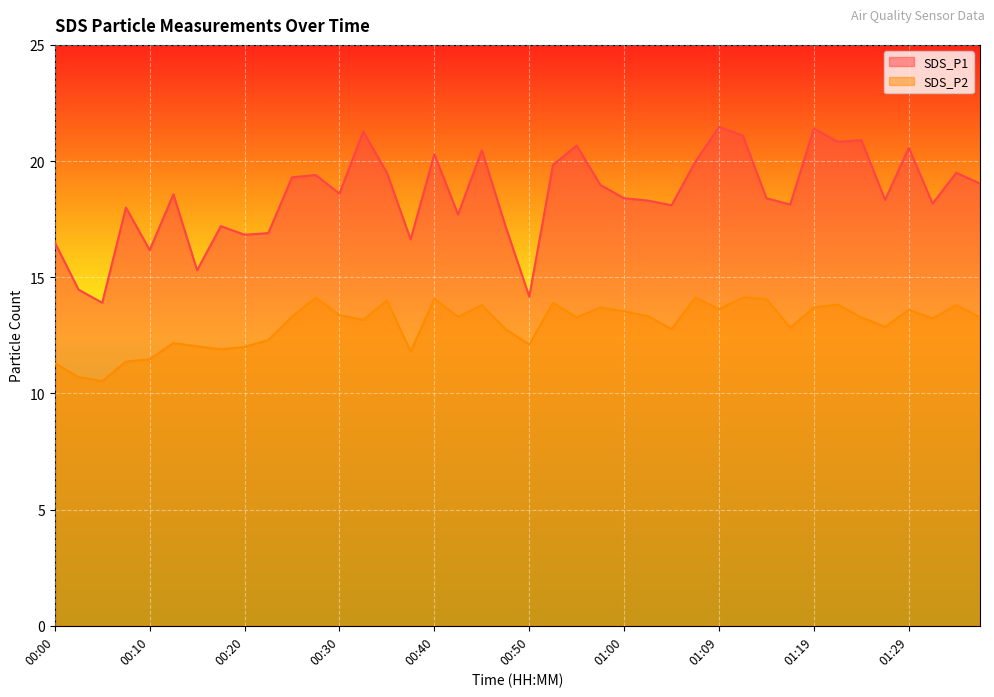

Reading left to right, transcribe all the data shown in this chart.

SDS_P1: 00:00=16.5	00:03=14.5	00:05=13.9	00:08=18.0	00:10=16.2	00:13=18.6	00:15=15.3	00:18=17.2	00:20=16.8	00:23=16.9	00:25=19.3	00:28=19.4	00:30=18.6	00:32=21.3	00:35=19.5	00:37=16.6	00:40=20.3	00:42=17.7	00:45=20.5	00:47=17.2	00:50=14.2	00:52=19.8	00:55=20.7	00:57=19.0	01:00=18.4	01:02=18.3	01:04=18.1	01:07=20.0	01:09=21.5	01:12=21.1	01:14=18.4	01:17=18.1	01:19=21.4	01:22=20.8	01:24=20.9	01:27=18.3	01:29=20.6	01:31=18.2	01:34=19.5	01:36=19.0
SDS_P2: 00:00=11.3	00:03=10.7	00:05=10.5	00:08=11.4	00:10=11.5	00:13=12.2	00:15=12.0	00:18=11.9	00:20=12.0	00:23=12.3	00:25=13.3	00:28=14.1	00:30=13.4	00:32=13.2	00:35=14.0	00:37=11.8	00:40=14.1	00:42=13.3	00:45=13.8	00:47=12.8	00:50=12.1	00:52=13.9	00:55=13.3	00:57=13.7	01:00=13.5	01:02=13.3	01:04=12.8	01:07=14.1	01:09=13.6	01:12=14.1	01:14=14.1	01:17=12.8	01:19=13.7	01:22=13.8	01:24=13.3	01:27=12.9	01:29=13.6	01:31=13.2	01:34=13.8	01:36=13.3